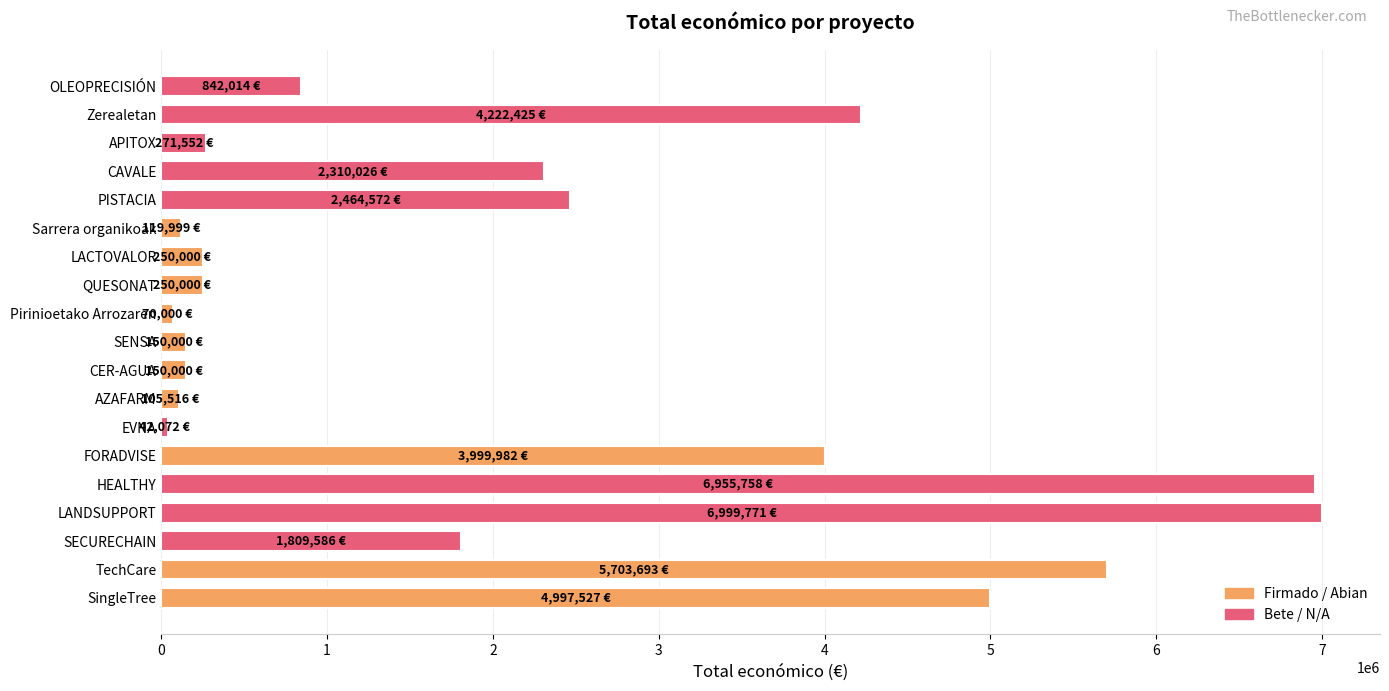

How many bars are there in total?

19